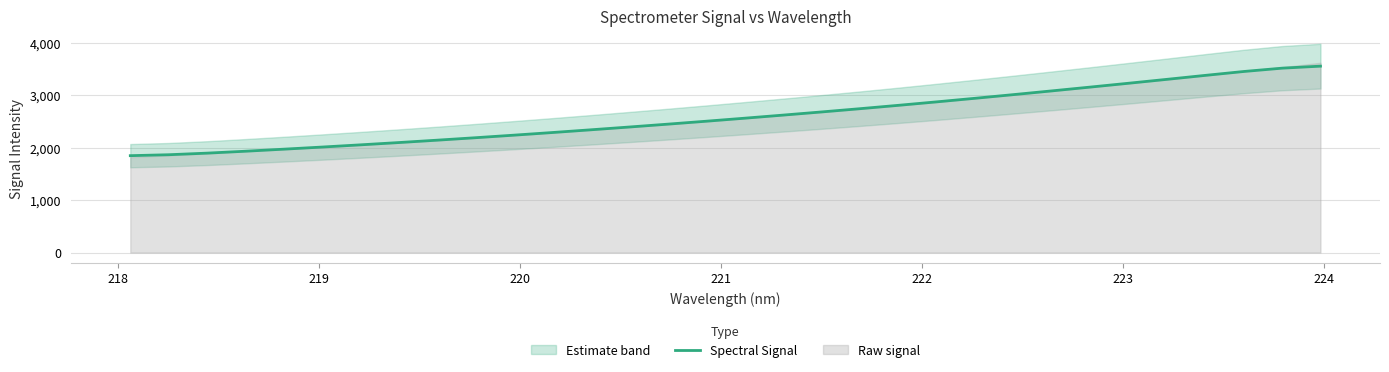

True or false: the data has more than 0 interior local peaks.

False